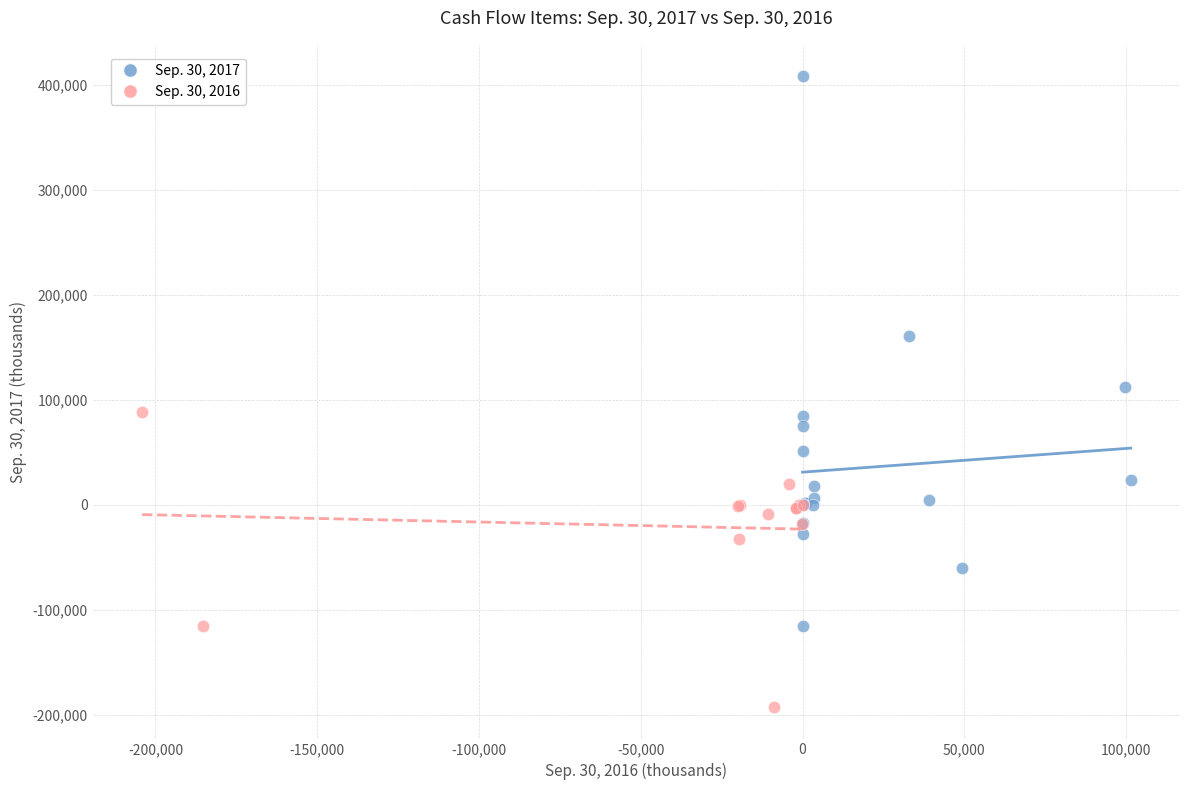

Which series reaches the maximum Y coordinate?

Sep. 30, 2017